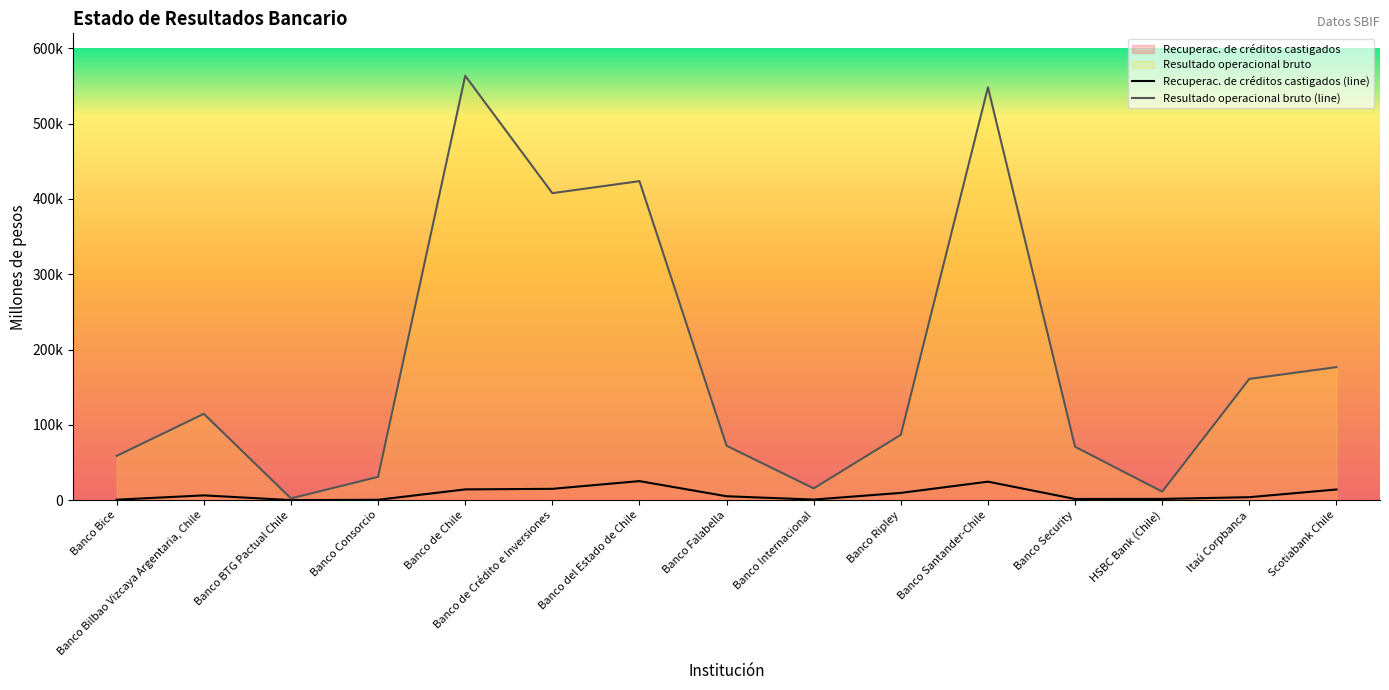

True or false: Recuperac. de créditos castigados and Resultado operacional bruto cross at least once.

False